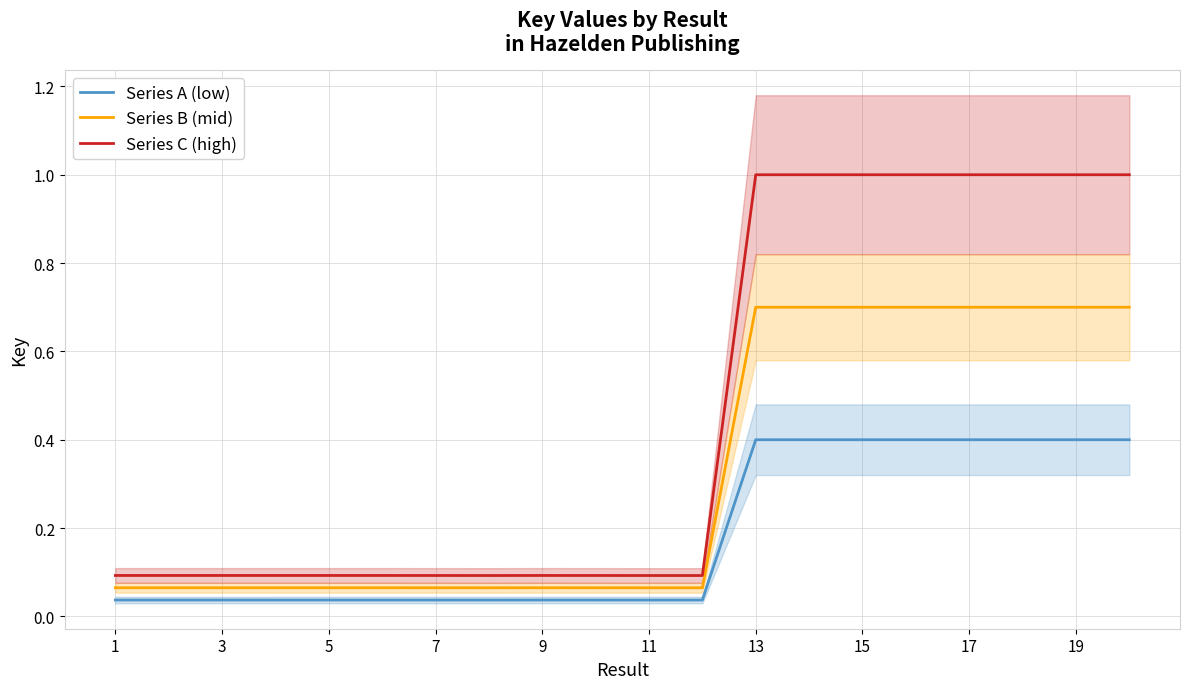

Rank the series by their maximum value, from lowest to highest.

Series A (low), Series B (mid), Series C (high)